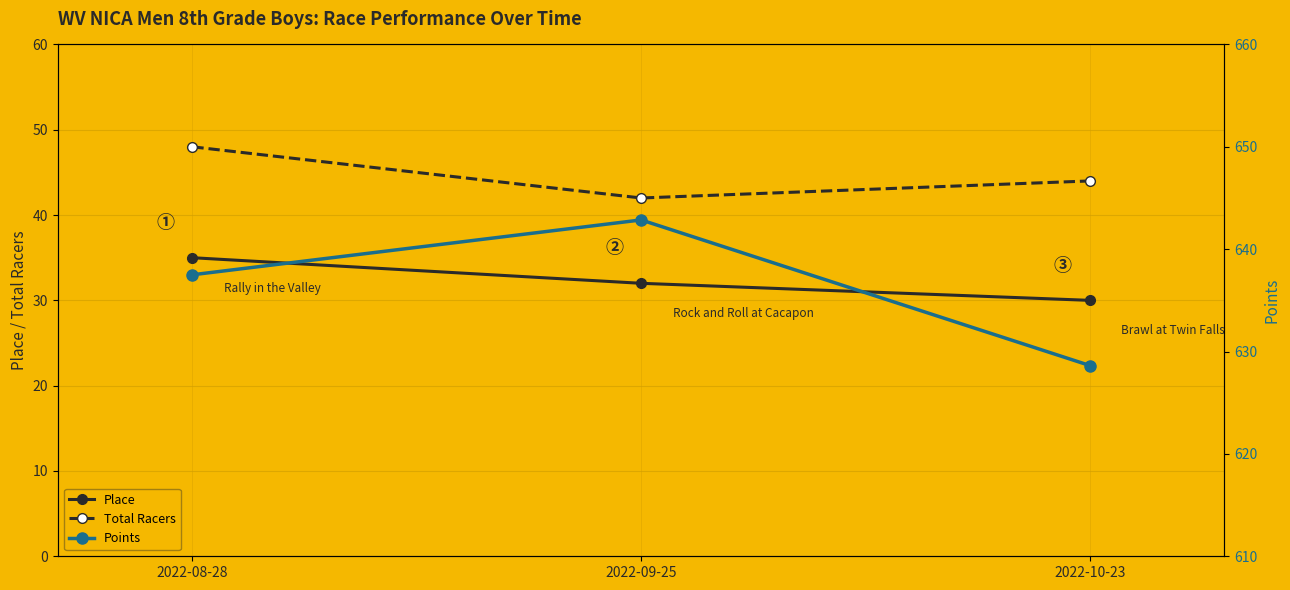

How many distinct data groups are displayed?

3